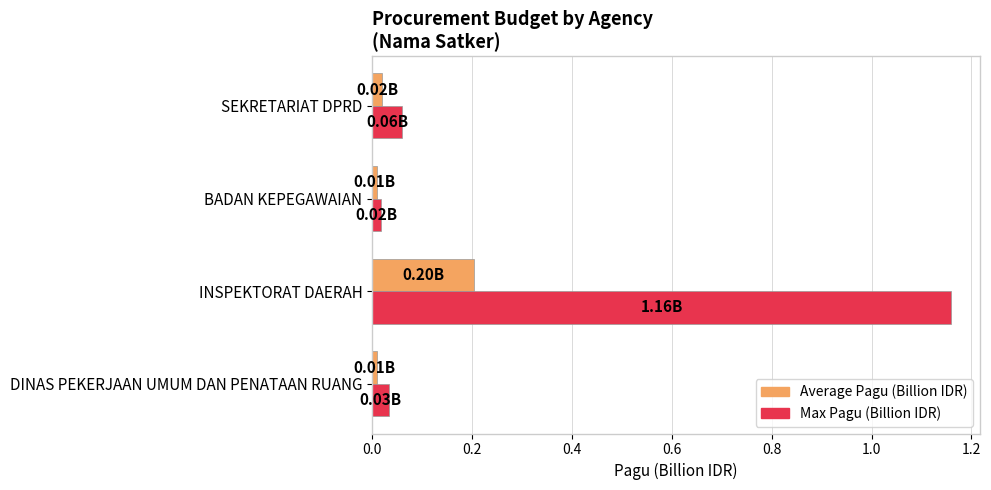

At INSPEKTORAT DAERAH, list the series in order from largest to smallest.

Max Pagu (Billion IDR), Average Pagu (Billion IDR)